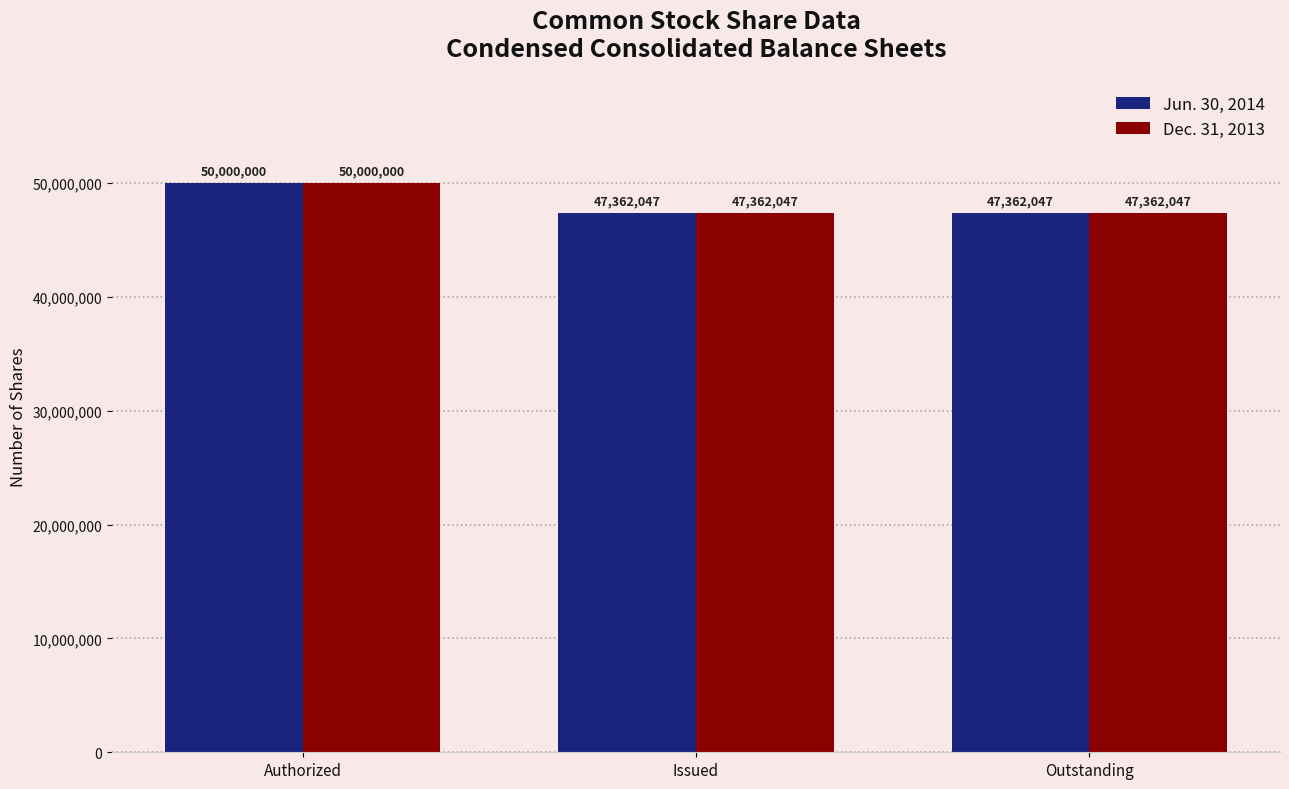

At which category is the sum across all series the highest?

Authorized